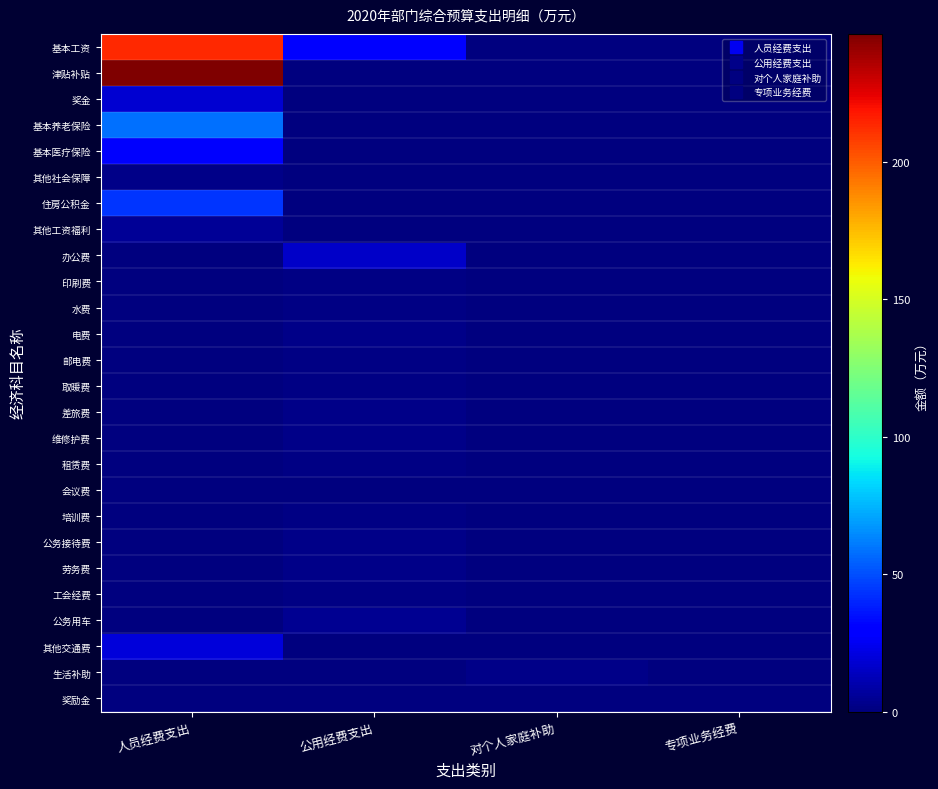

Rank the series by their maximum value, from lowest to highest.

奖励金, 会议费, 邮电费, 工会经费, 培训费, 取暖费, 租赁费, 印刷费, 水费, 其他社会保障, 生活补助, 差旅费, 公务接待费, 劳务费, 维修护费, 电费, 公务用车, 其他工资福利, 办公费, 奖金, 其他交通费, 基本医疗保险, 住房公积金, 基本养老保险, 基本工资, 津贴补贴